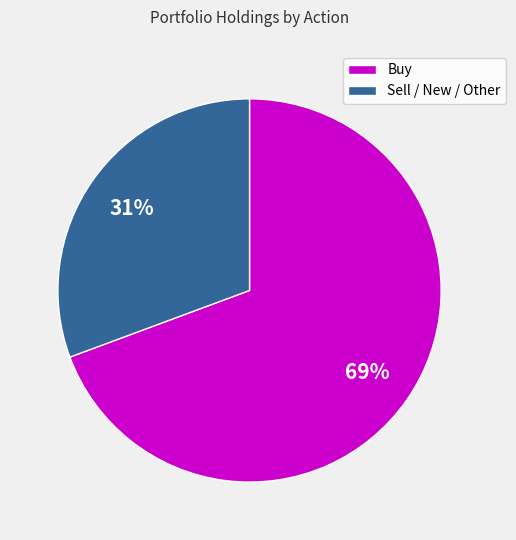

What is the smallest slice in the pie chart?

Sell / New / Other